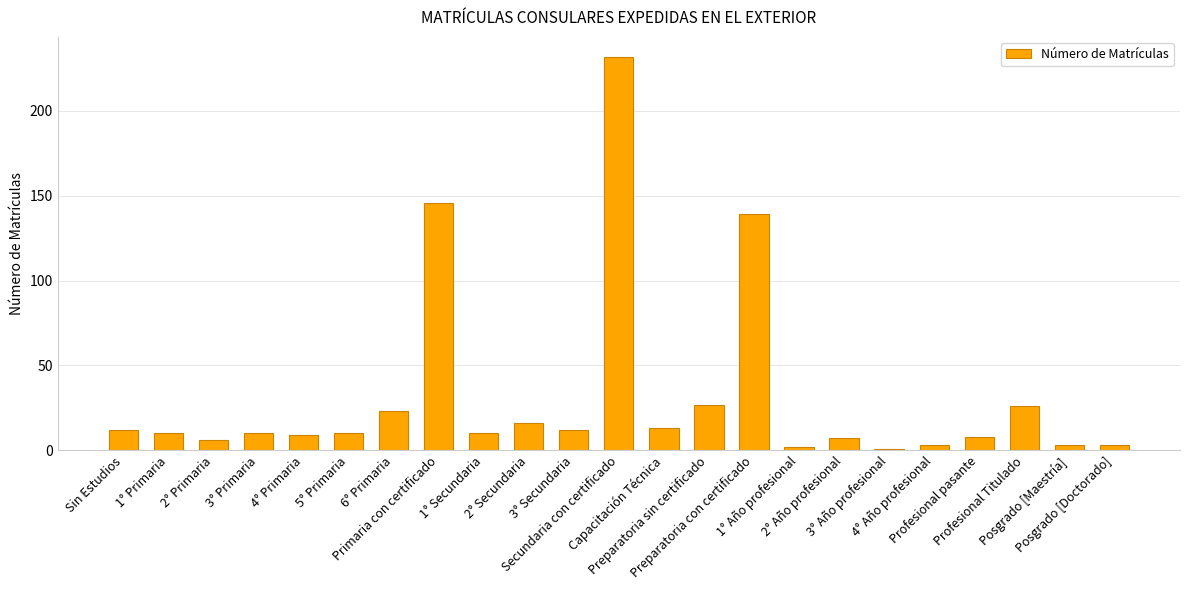

What is the smallest value displayed?

1